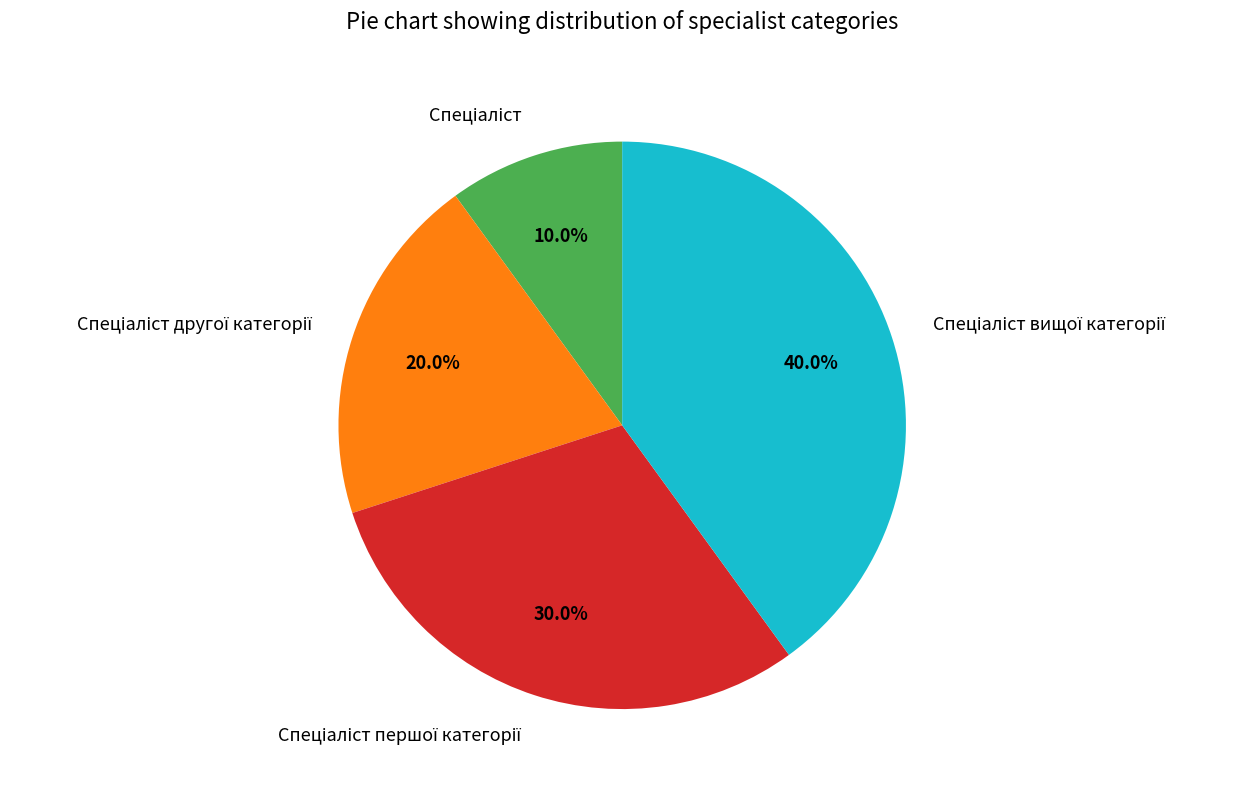

Is there any slice that represents more than half of the pie?

No